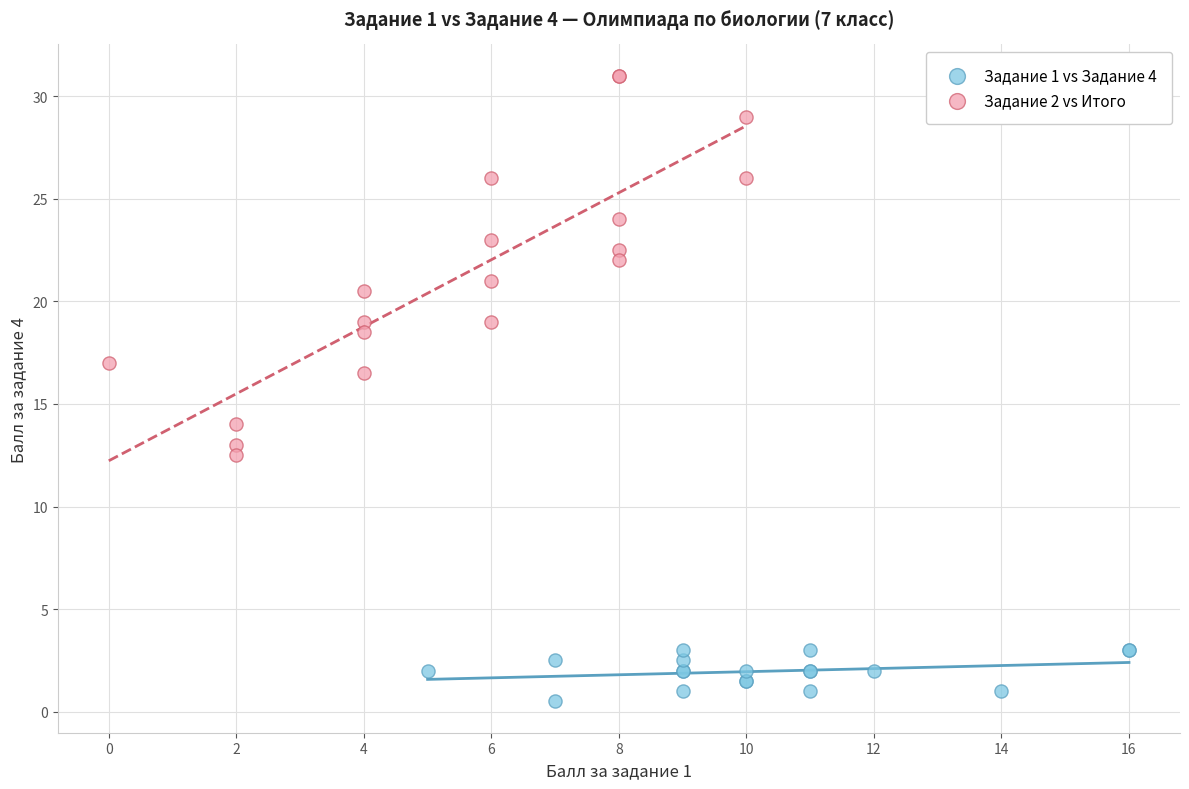

Which series has the widest spread of Y values?

Задание 2 vs Итого